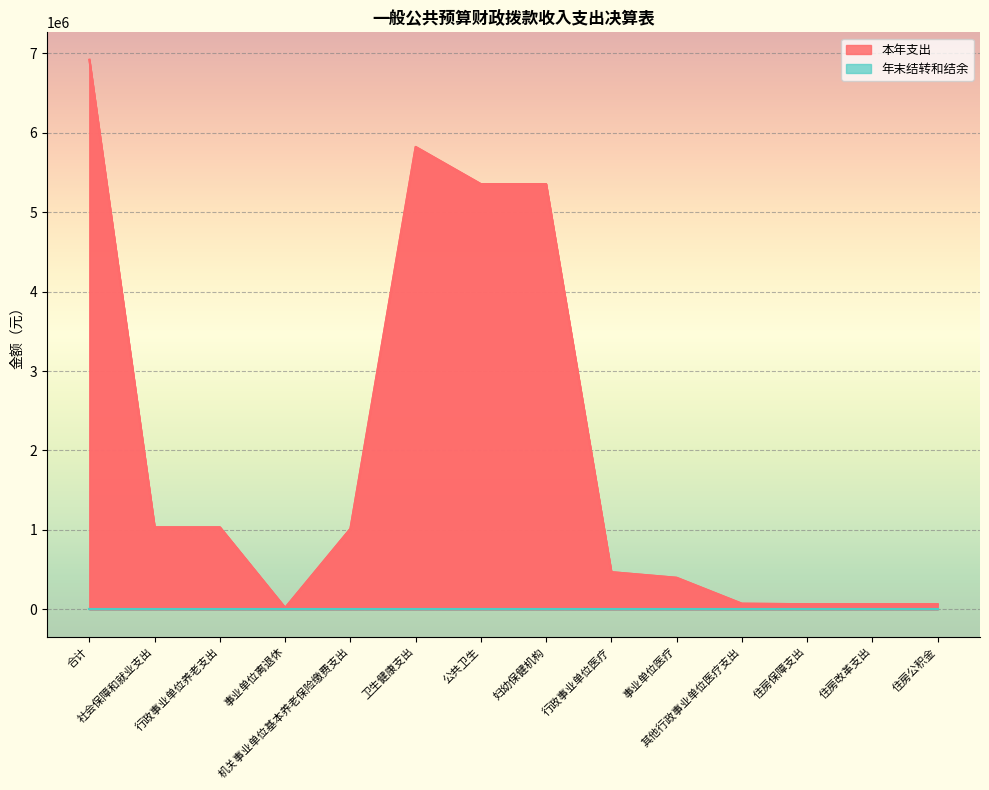

Reading left to right, extract all data points from this chart.

合计=6918524.2	社会保障和就业支出=1032638.6	行政事业单位养老支出=1032638.6	事业单位离退休=19000.0	机关事业单位基本养老保险缴费支出=1013638.6	卫生健康支出=5821607.7	公共卫生=5353649.7	妇幼保健机构=5353649.7	行政事业单位医疗=467957.9	事业单位医疗=397002.5	其他行政事业单位医疗支出=70955.5	住房保障支出=64278.0	住房改革支出=64278.0	住房公积金=64278.0